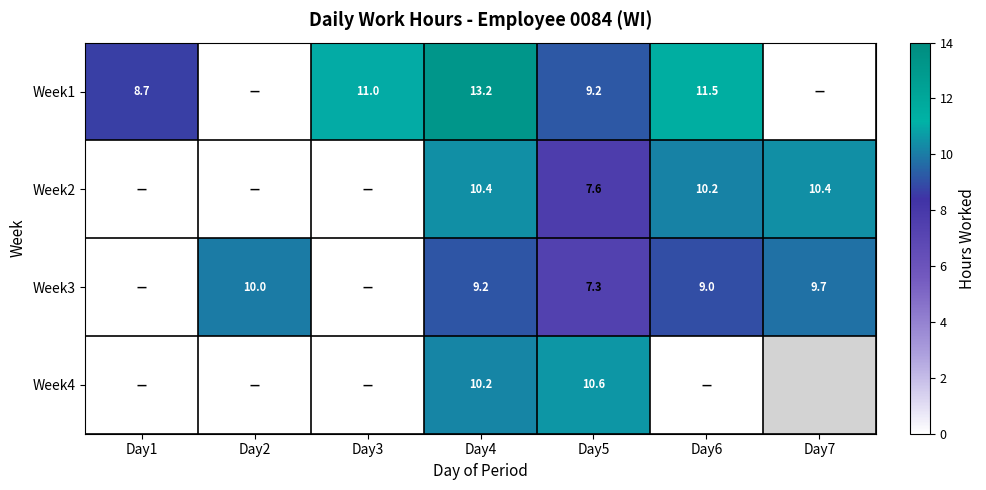

Which series has the largest range (max minus min)?

Week1